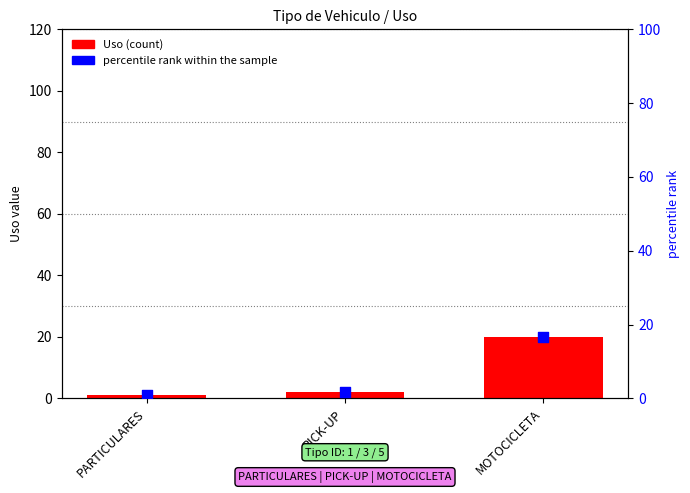

Which series has the largest total across all categories?

Uso (count)